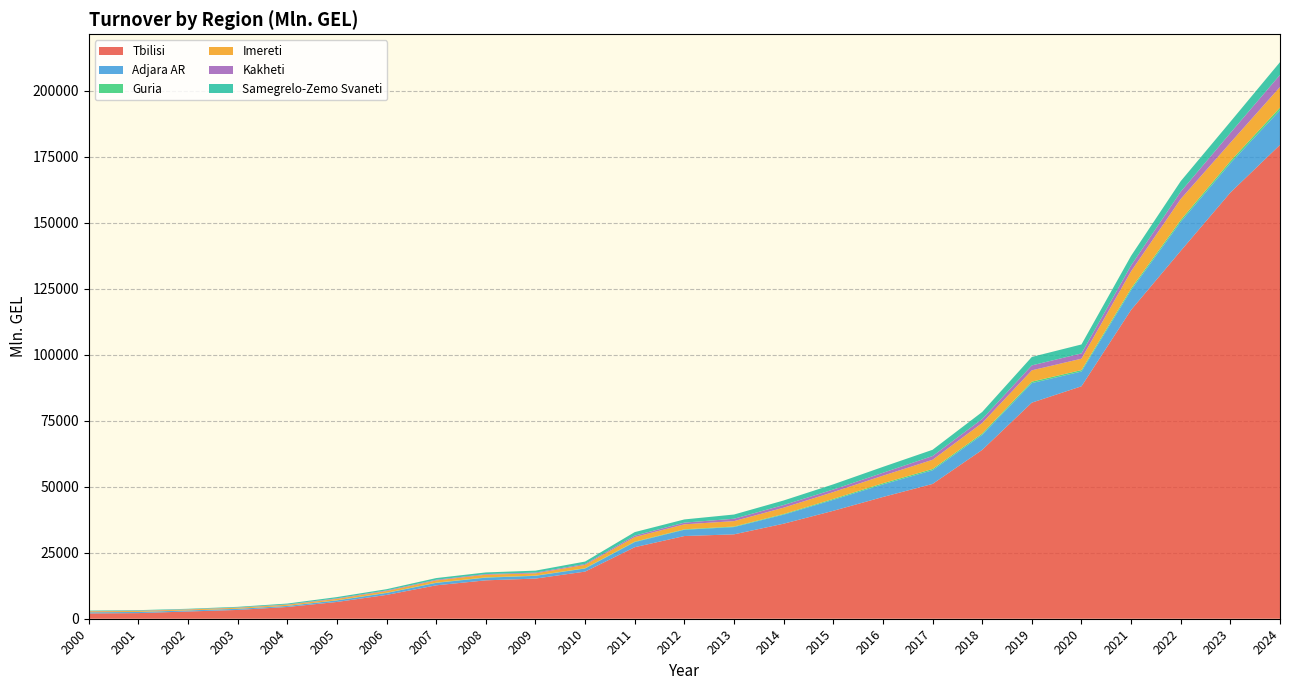

Reading left to right, what are all the values shown in this chart?

Tbilisi: 2000=2012.8	2001=2133.5	2002=2739.7	2003=3330.0	2004=4455.7	2005=6352.8	2006=9023.1	2007=12657.3	2008=14543.5	2009=15205.5	2010=17847.6	2011=27088.8	2012=31323.1	2013=31957.9	2014=35996.7	2015=40873.6	2016=46107.8	2017=51050.6	2018=63943.7	2019=81837.0	2020=88036.9	2021=116964.1	2022=139327.8	2023=161397.9	2024=179473.4
Adjara AR: 2000=415.6	2001=418.6	2002=396.7	2003=423.4	2004=383.1	2005=585.6	2006=728.5	2007=911.2	2008=1007.9	2009=1030.8	2010=1175.2	2011=1928.8	2012=2375.6	2013=2753.8	2014=3424.1	2015=4155.5	2016=4755.8	2017=5176.9	2018=5695.0	2019=7399.4	2020=5593.1	2021=7484.5	2022=10985.3	2023=11117.4	2024=13130.8
Guria: 2000=27.9	2001=32.4	2002=26.5	2003=27.9	2004=35.4	2005=54.7	2006=79.4	2007=91.8	2008=111.5	2009=86.3	2010=120.6	2011=175.0	2012=174.4	2013=212.9	2014=253.4	2015=355.0	2016=446.3	2017=482.5	2018=487.3	2019=558.7	2020=542.6	2021=637.4	2022=710.3	2023=798.5	2024=985.8
Imereti: 2000=360.0	2001=360.1	2002=330.3	2003=380.9	2004=406.7	2005=536.8	2006=661.1	2007=850.1	2008=1003.4	2009=867.3	2010=1259.1	2011=1742.3	2012=1886.0	2013=2042.4	2014=2378.6	2015=2591.4	2016=2860.0	2017=3484.1	2018=4010.9	2019=4285.1	2020=4311.3	2021=6512.9	2022=7951.4	2023=6952.7	2024=7804.8
Kakheti: 2000=62.6	2001=117.2	2002=89.0	2003=101.3	2004=123.1	2005=198.4	2006=225.9	2007=253.5	2008=242.2	2009=284.6	2010=332.4	2011=541.1	2012=642.0	2013=908.6	2014=1018.3	2015=963.4	2016=1104.4	2017=1425.5	2018=1494.0	2019=1871.8	2020=2011.9	2021=2224.3	2022=2773.0	2023=3721.7	2024=4608.6
Samegrelo-Zemo Svaneti: 2000=202.8	2001=189.8	2002=184.3	2003=243.4	2004=339.7	2005=471.8	2006=470.5	2007=637.2	2008=630.7	2009=736.2	2010=924.5	2011=1332.0	2012=1210.2	2013=1595.4	2014=1719.8	2015=1957.7	2016=2237.2	2017=2365.1	2018=2676.2	2019=3200.3	2020=3383.3	2021=3627.3	2022=3975.3	2023=4218.9	2024=4806.4